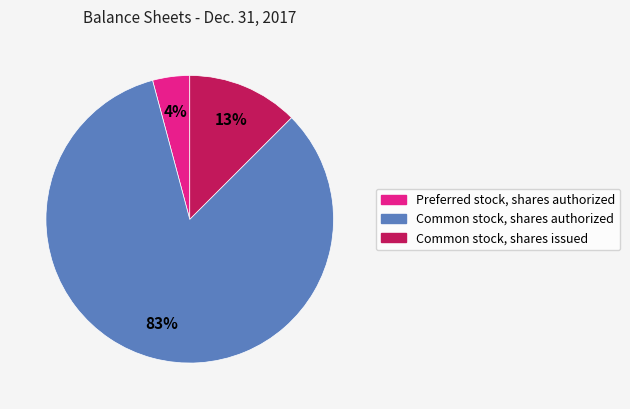

Rank the categories by value from highest to lowest.

Common stock, shares authorized, Common stock, shares issued, Preferred stock, shares authorized